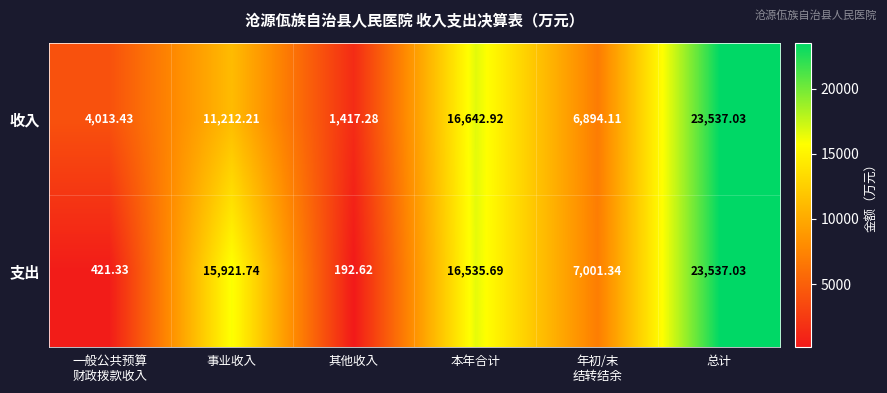

Between 一般公共预算
财政拨款收入 and 其他收入, which series saw the biggest shift?

收入